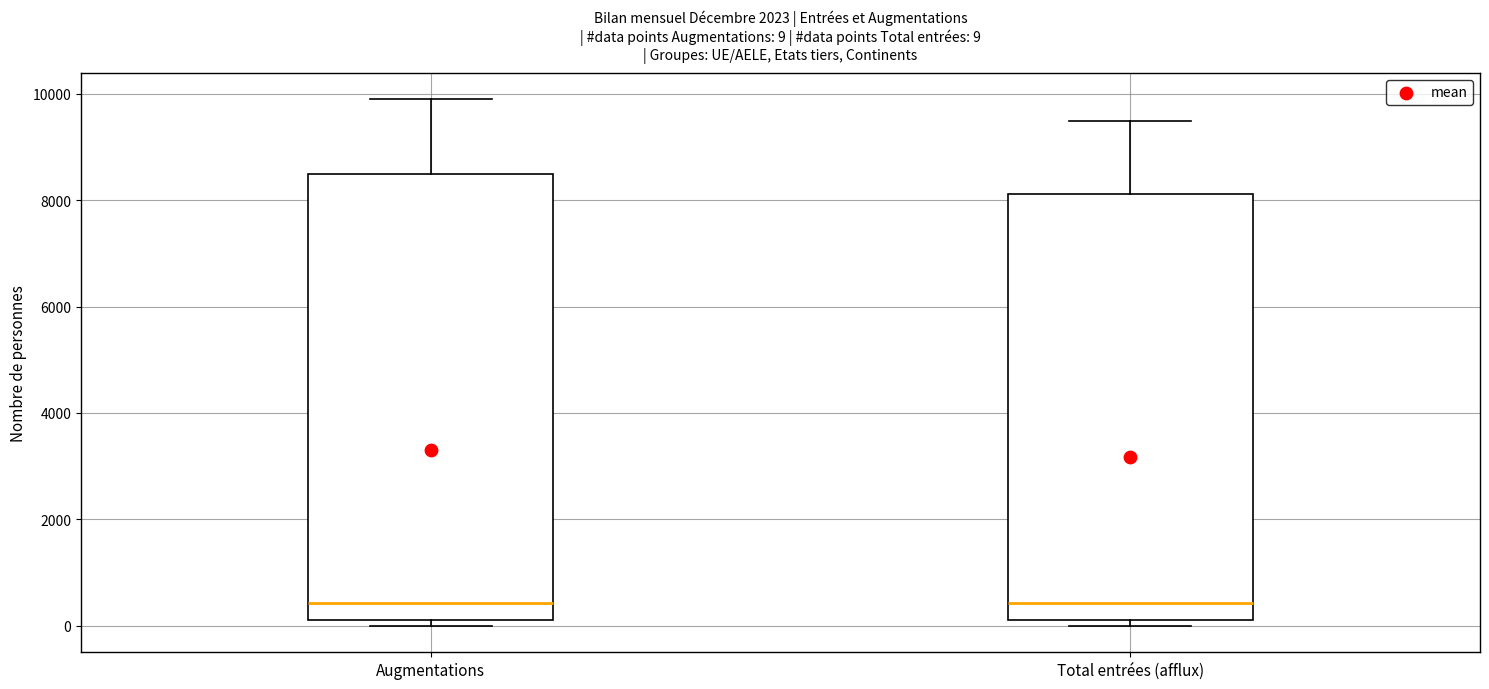

Which box is the tallest, from its lower edge to its upper edge?

Augmentations